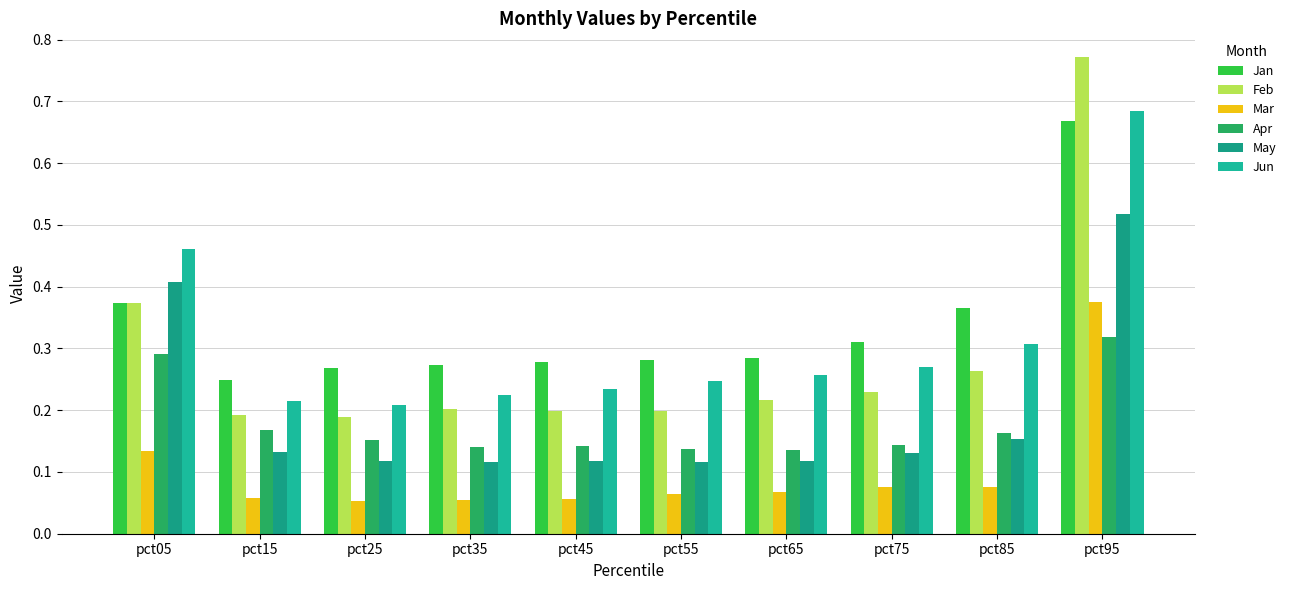

Reading left to right, list all the values displayed in this chart.

Jan: pct05=0.4	pct15=0.2	pct25=0.3	pct35=0.3	pct45=0.3	pct55=0.3	pct65=0.3	pct75=0.3	pct85=0.4	pct95=0.7
Feb: pct05=0.4	pct15=0.2	pct25=0.2	pct35=0.2	pct45=0.2	pct55=0.2	pct65=0.2	pct75=0.2	pct85=0.3	pct95=0.8
Mar: pct05=0.1	pct15=0.1	pct25=0.1	pct35=0.1	pct45=0.1	pct55=0.1	pct65=0.1	pct75=0.1	pct85=0.1	pct95=0.4
Apr: pct05=0.3	pct15=0.2	pct25=0.2	pct35=0.1	pct45=0.1	pct55=0.1	pct65=0.1	pct75=0.1	pct85=0.2	pct95=0.3
May: pct05=0.4	pct15=0.1	pct25=0.1	pct35=0.1	pct45=0.1	pct55=0.1	pct65=0.1	pct75=0.1	pct85=0.2	pct95=0.5
Jun: pct05=0.5	pct15=0.2	pct25=0.2	pct35=0.2	pct45=0.2	pct55=0.2	pct65=0.3	pct75=0.3	pct85=0.3	pct95=0.7